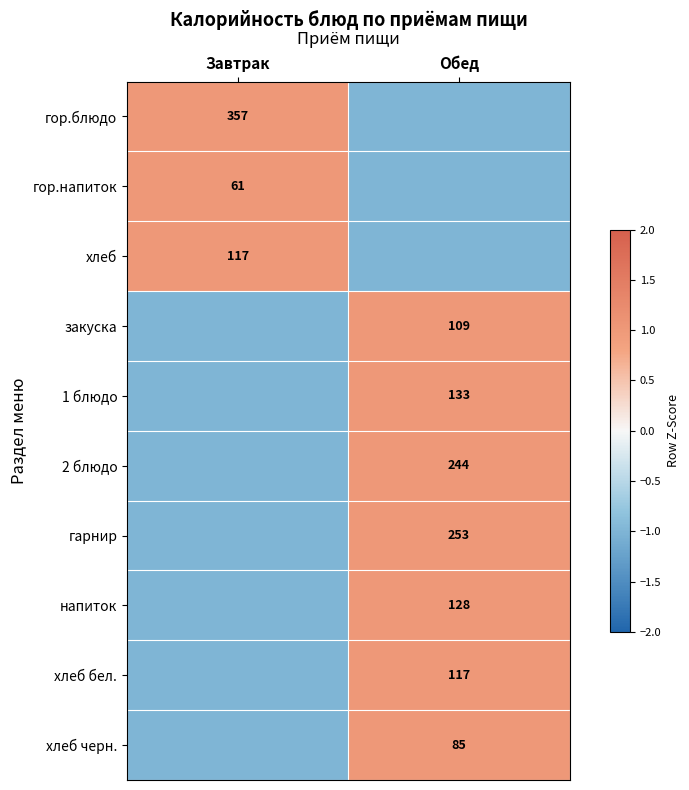

Is it true that напиток equals 128 at Обед?

True